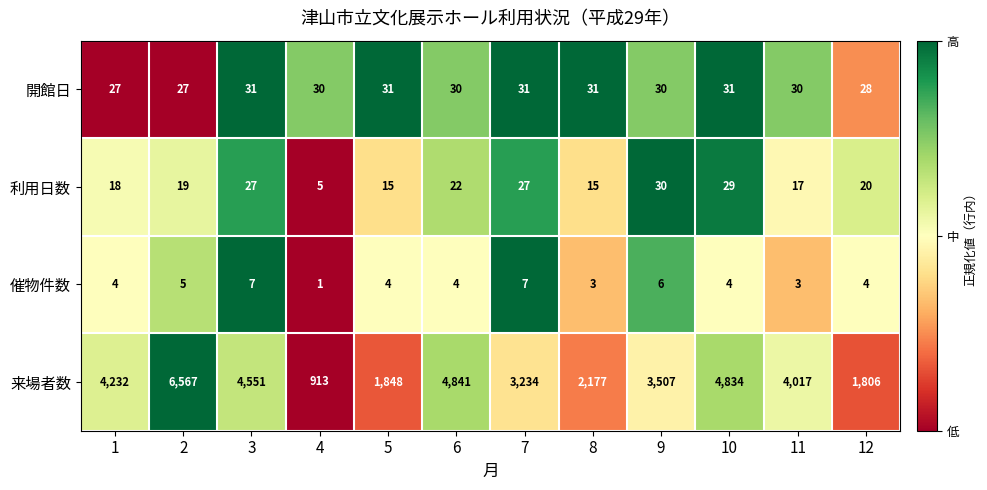

What is the difference between the highest and lowest values at 10?

4830